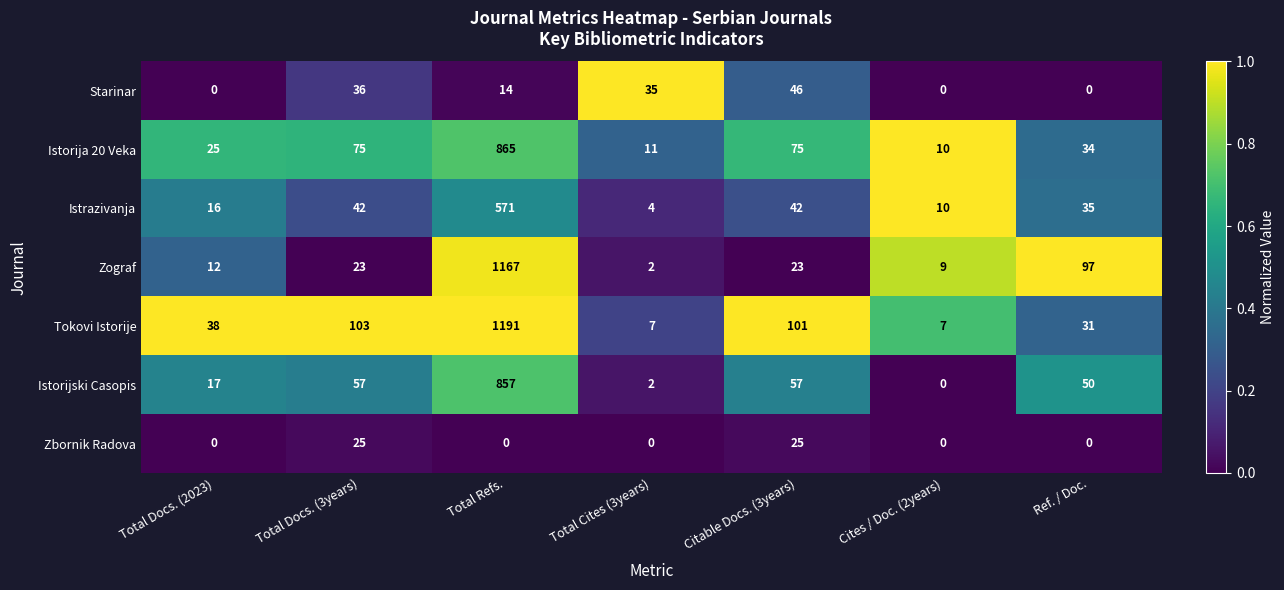

What is the highest value of the Starinar series?

46